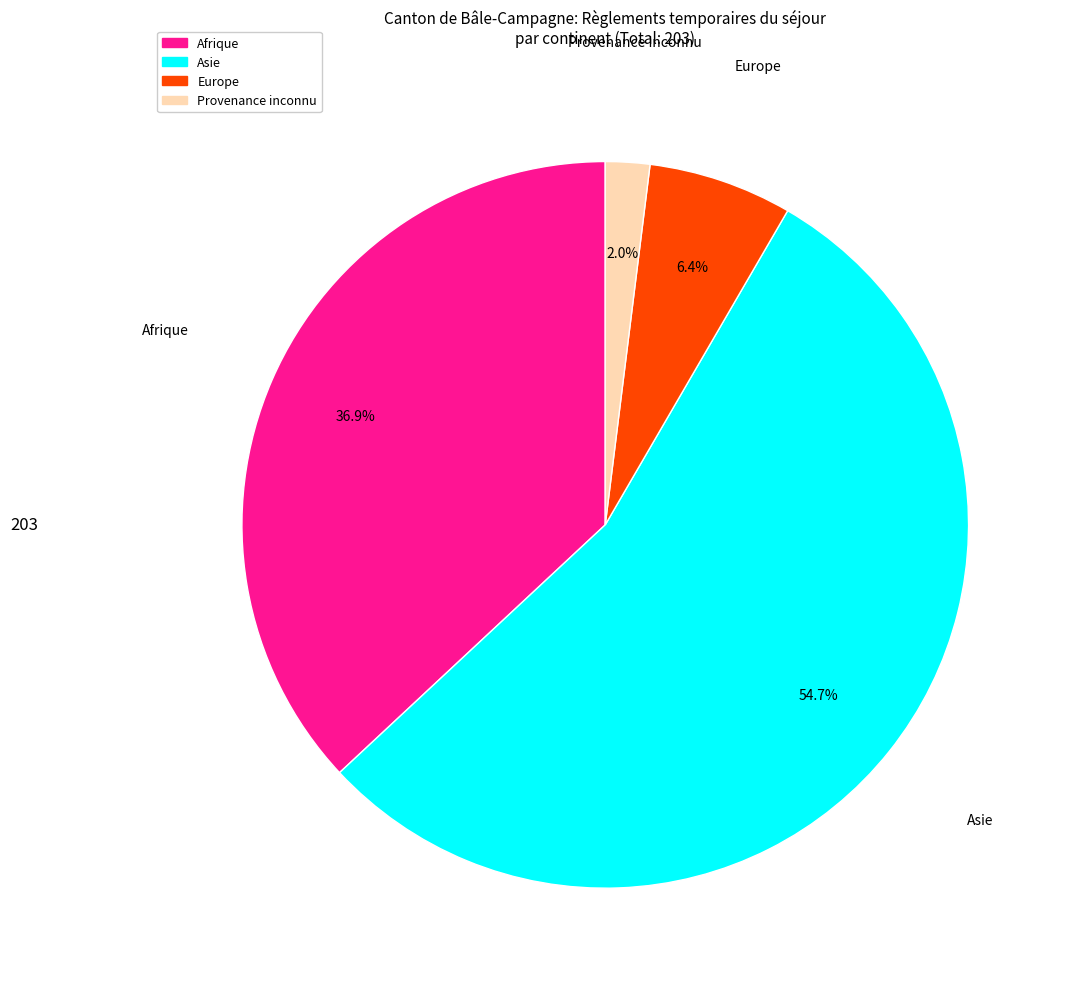

To the nearest percent, what is the combined percentage of Asie and Europe?

61%